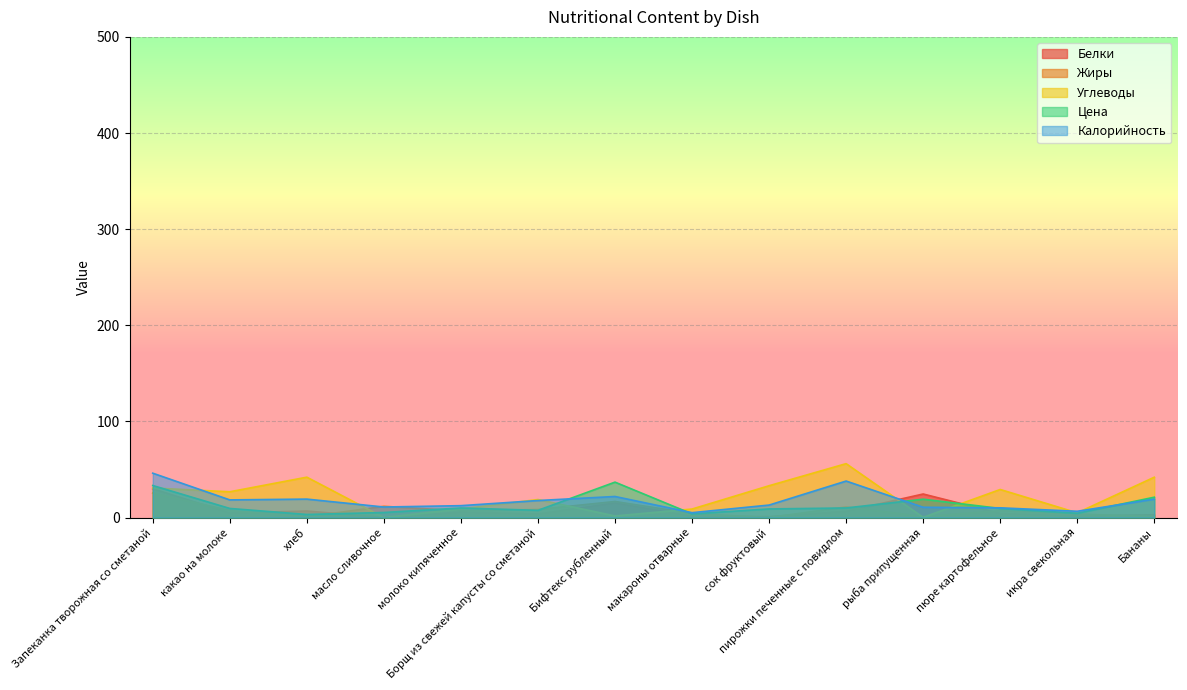

List the labels in order of Жиры value, largest first.

Запеканка творожная со сметаной, Бифтекс рубленный, масло сливочное, пирожки печенные с повидлом, Борщ из свежей капусты со сметаной, какао на молоке, пюре картофельное, молоко кипяченное, макароны отварные, икра свекольная, рыба припущенная, Бананы, хлеб, сок фруктовый